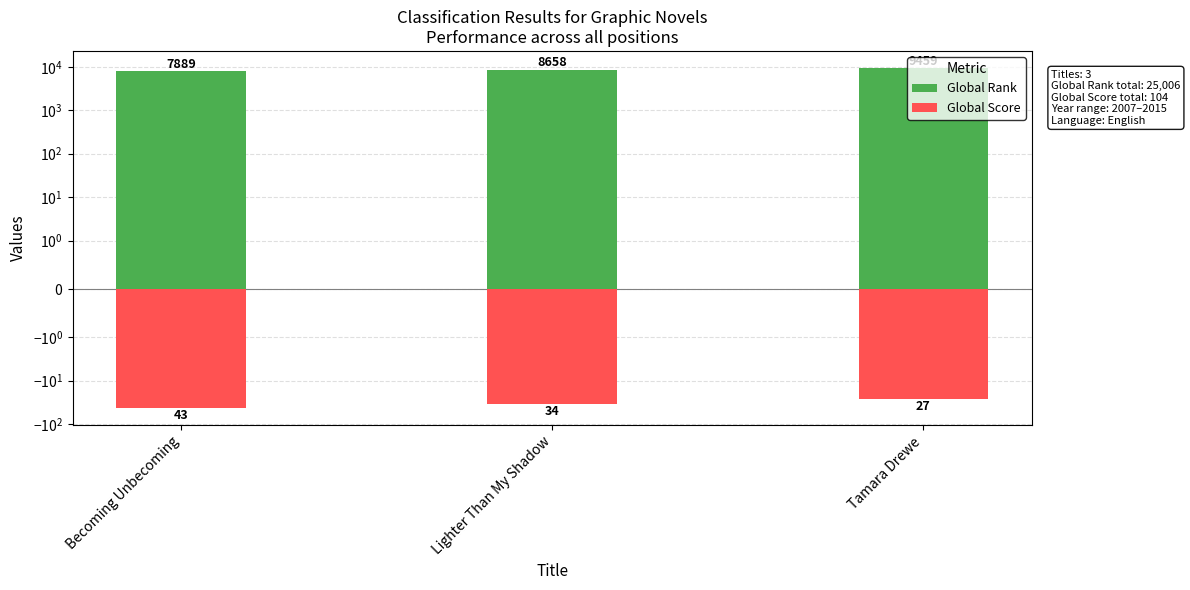

At which category is the sum across all series the highest?

Tamara Drewe